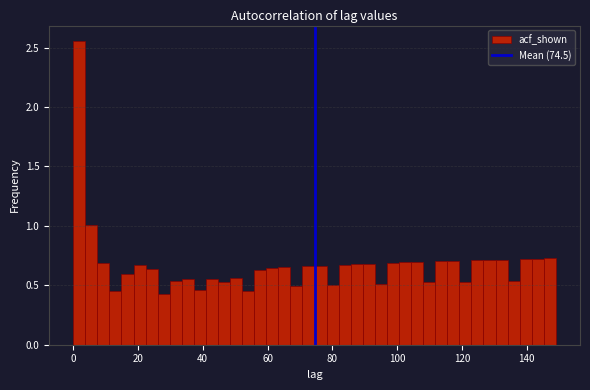

Around what value on the x-axis is the tallest bar? Give the approximate position of its centre, as read against the axis.

2